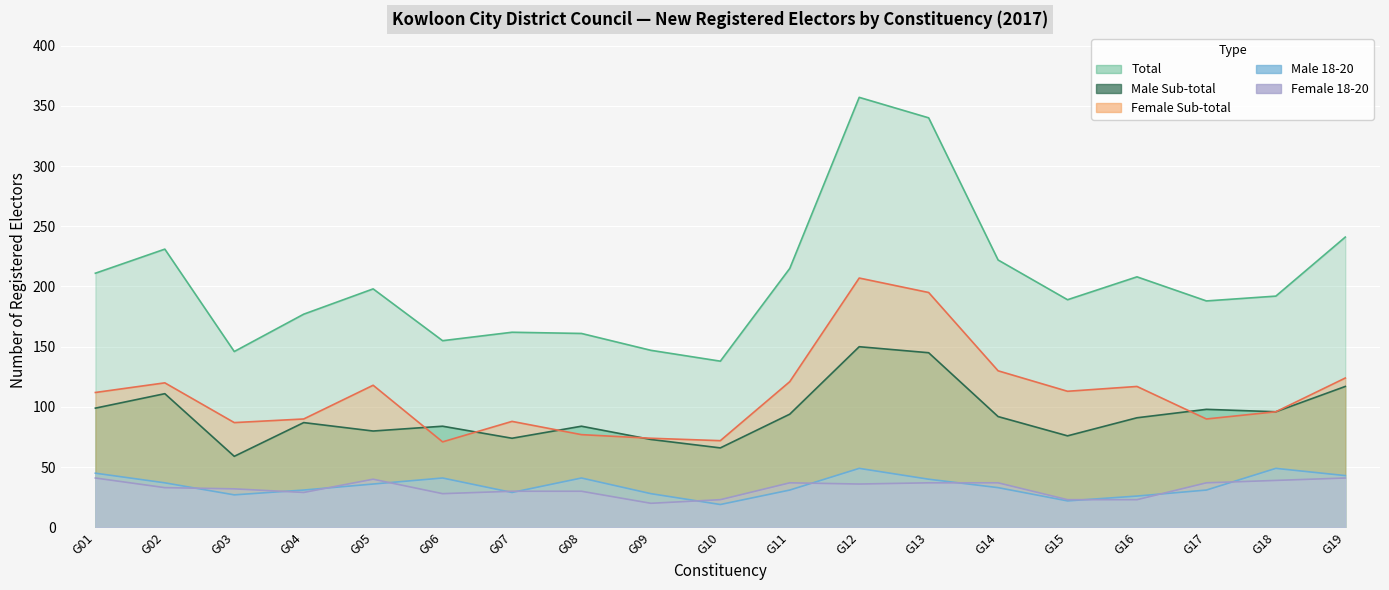

Which series has the largest total across all categories?

Total